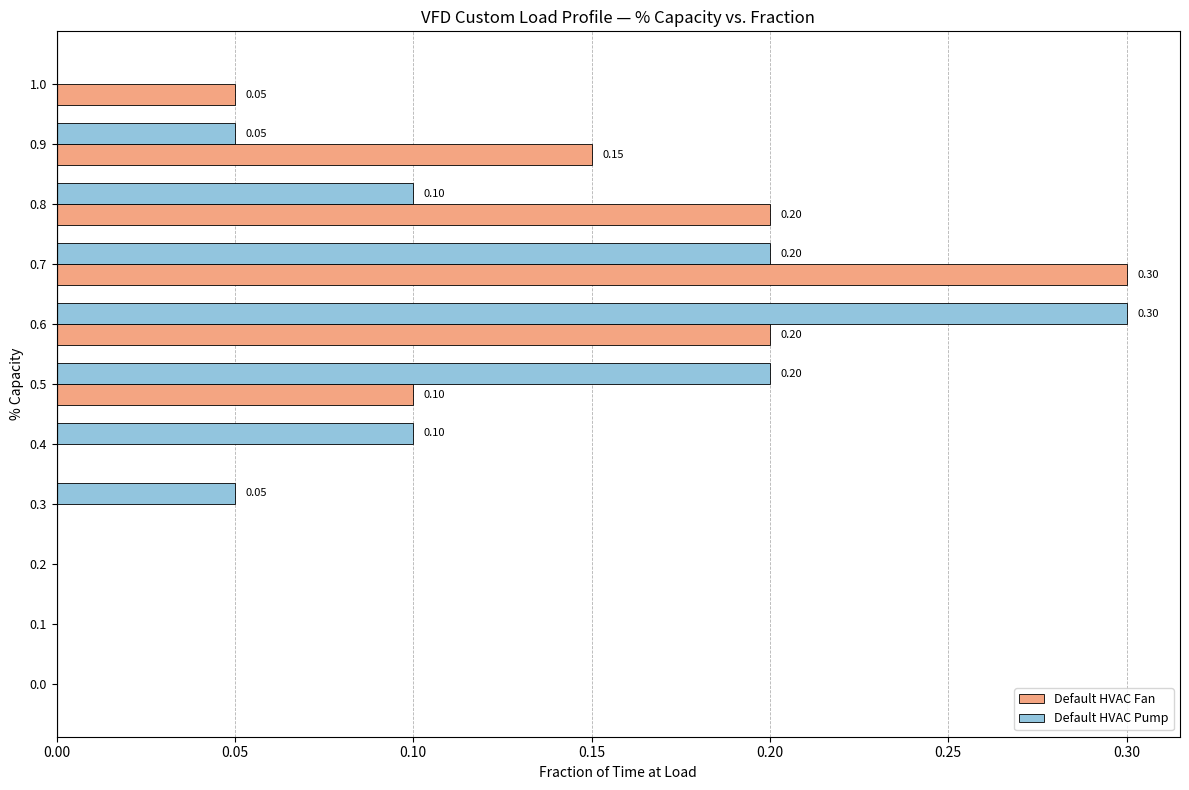

Is the value of Default HVAC Pump at 0.7 greater than the value of Default HVAC Fan at 1.0?

Yes